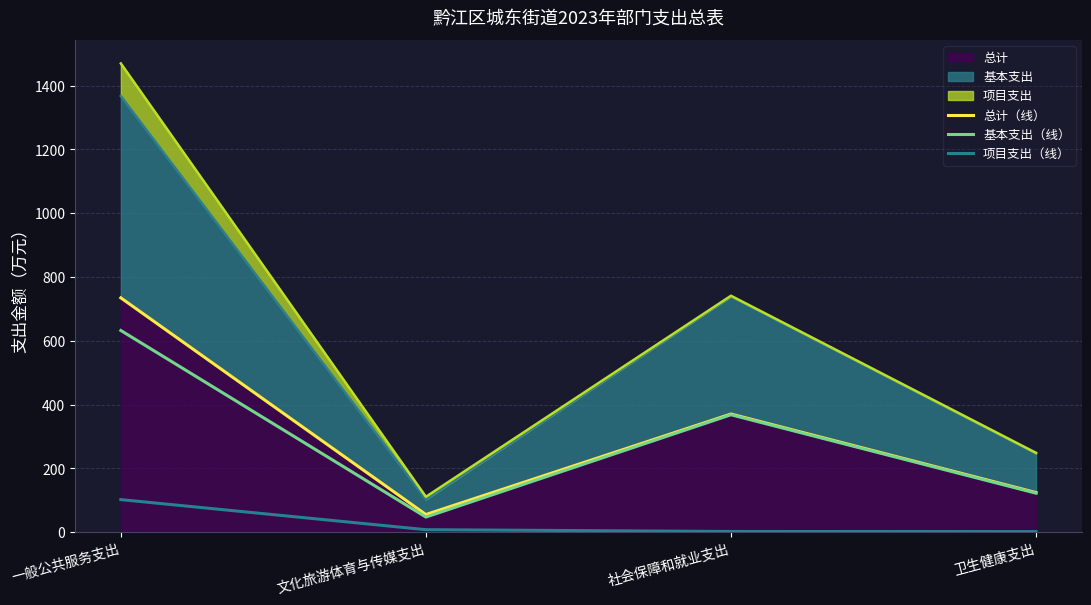

What is the label of the 4th point from the right?

一般公共服务支出